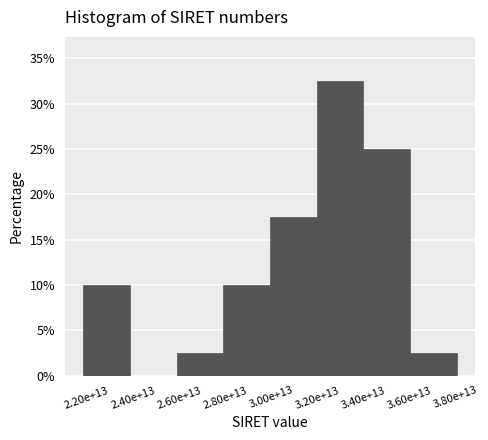

Reading left to right, transcribe all the data shown in this chart.

2.20e+13=10.0	2.40e+13=0.0	2.60e+13=2.5	2.80e+13=10.0	3.00e+13=17.5	3.20e+13=32.5	3.60e+13=25.0	3.80e+13=2.5